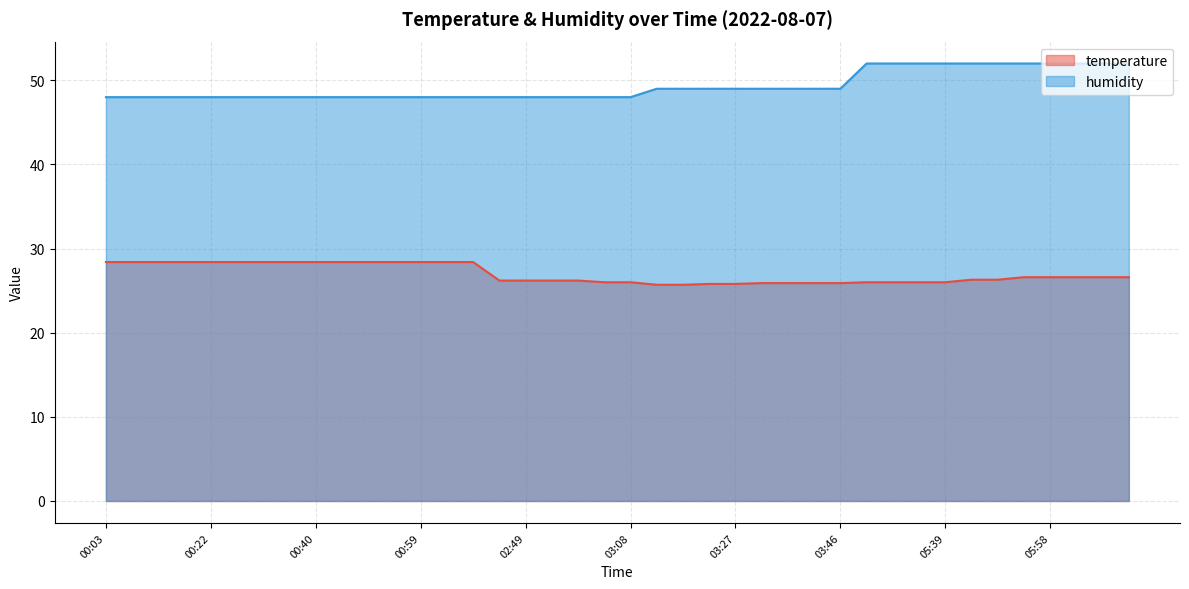

What are all the series names shown in the legend?

temperature, humidity